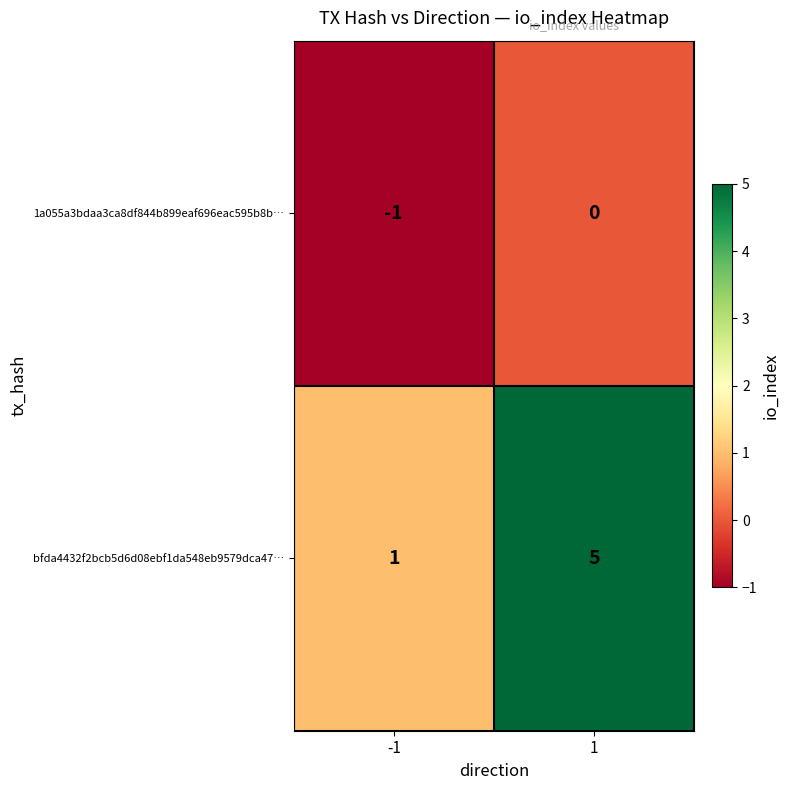

Rank the series at 1 from lowest to highest value.

1a055a3bdaa3ca8df844b899eaf696eac595b8b…, bfda4432f2bcb5d6d08ebf1da548eb9579dca47…